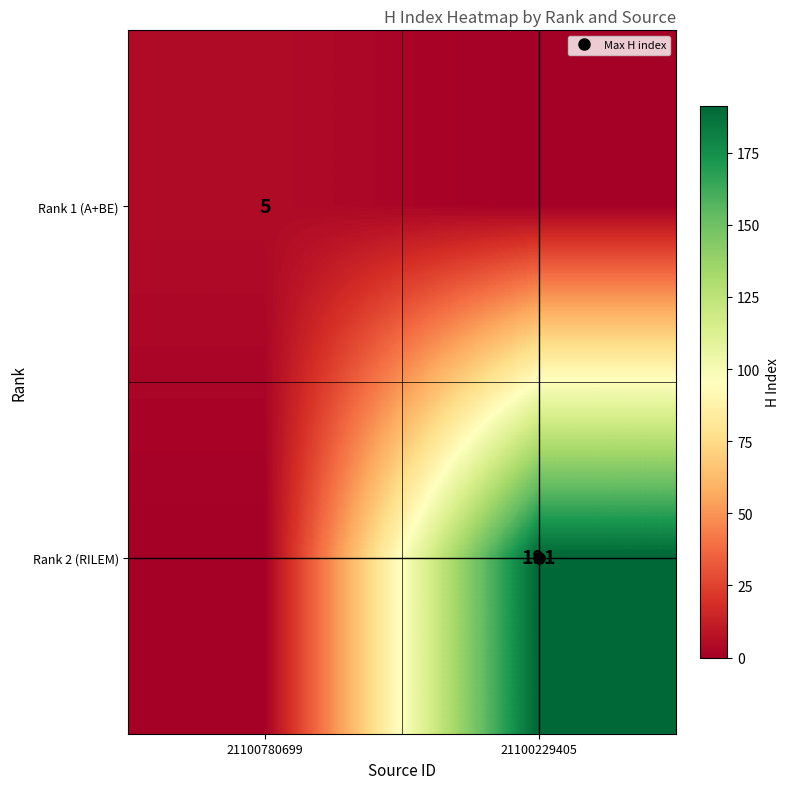

Rank the series at 21100229405 from lowest to highest value.

Rank 1 (A+BE), Rank 2 (RILEM)